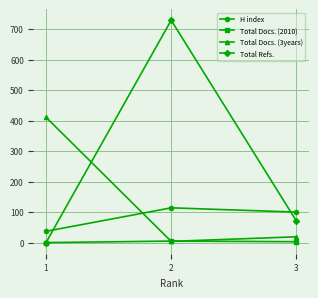

At how many categories does at least one series exceed 547?

1